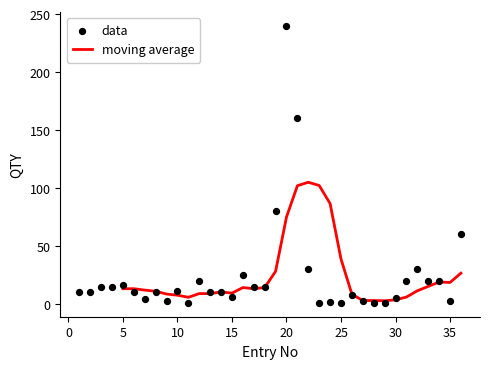

Between 13 and 33, which is larger?

33